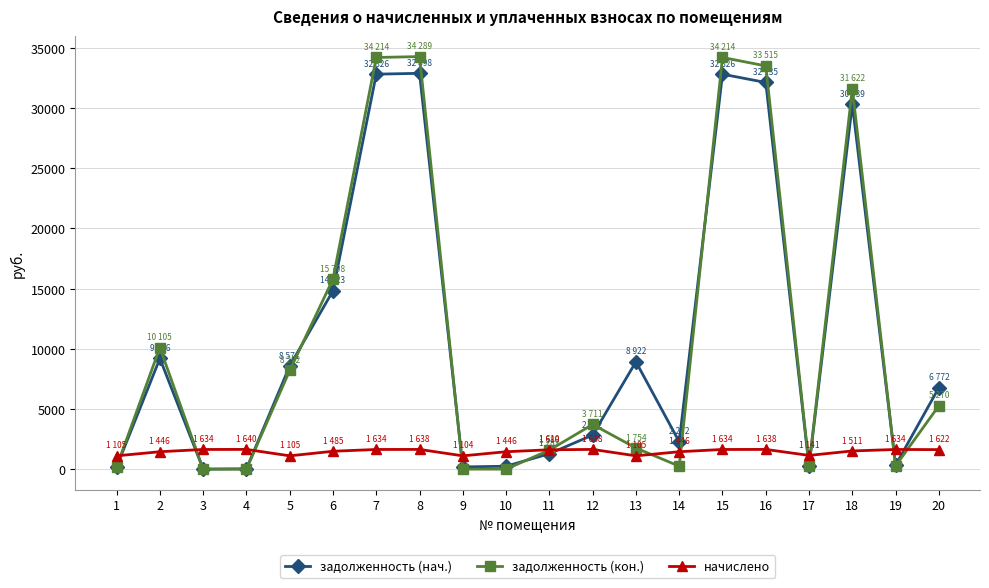

Which series changed the most between 3 and 18?

задолженность (кон.)